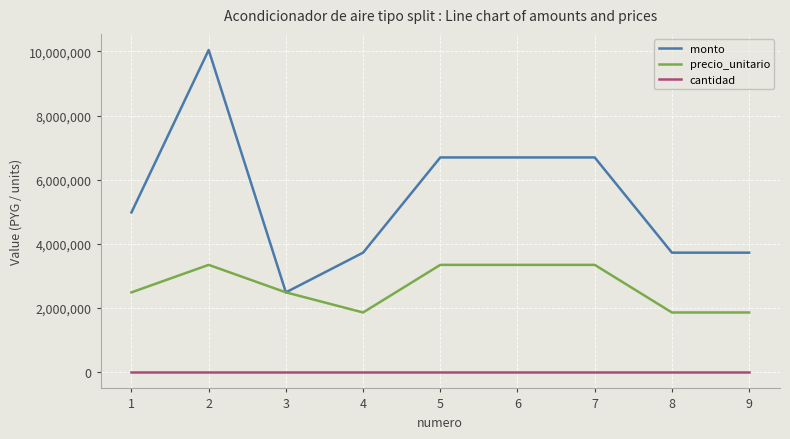

The value of monto at 9 is 897398. True or false?

False